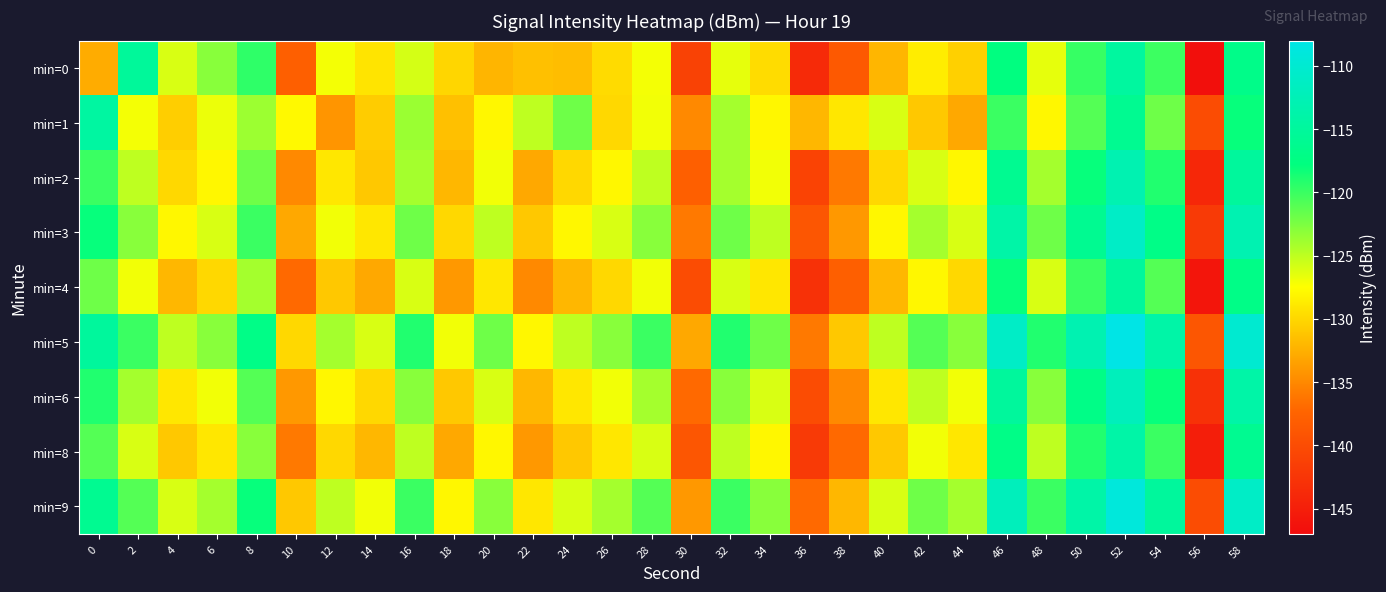

Reading left to right, what are all the values shown in this chart?

min=0: 0=-132.7	2=-115.2	4=-126.0	6=-123.0	8=-119.5	10=-137.9	12=-127.1	14=-129.2	16=-125.9	18=-130.1	20=-132.2	22=-131.5	24=-131.6	26=-129.8	28=-127.0	30=-141.1	32=-126.5	34=-129.7	36=-143.7	38=-138.6	40=-132.1	42=-128.6	44=-130.4	46=-117.6	48=-126.5	50=-119.8	52=-114.7	54=-120.1	56=-146.6	58=-116.8
min=1: 0=-114.5	2=-127.0	4=-130.6	6=-126.8	8=-123.8	10=-127.8	12=-134.2	14=-130.7	16=-123.7	18=-131.5	20=-128.0	22=-125.0	24=-122.0	26=-130.0	28=-127.0	30=-135.0	32=-124.0	34=-128.0	36=-132.0	38=-129.0	40=-126.0	42=-131.0	44=-133.0	46=-120.0	48=-128.0	50=-121.0	52=-116.0	54=-122.0	56=-140.0	58=-118.0
min=2: 0=-120.0	2=-125.0	4=-130.0	6=-128.0	8=-122.0	10=-135.0	12=-129.0	14=-131.0	16=-124.0	18=-132.0	20=-127.0	22=-133.0	24=-130.0	26=-128.0	28=-125.0	30=-138.0	32=-124.0	34=-127.0	36=-141.0	38=-136.0	40=-130.0	42=-126.0	44=-128.0	46=-116.0	48=-124.0	50=-118.0	52=-113.0	54=-119.0	56=-144.0	58=-115.0
min=3: 0=-118.0	2=-123.0	4=-128.0	6=-126.0	8=-120.0	10=-133.0	12=-127.0	14=-129.0	16=-122.0	18=-130.0	20=-125.0	22=-131.0	24=-128.0	26=-126.0	28=-123.0	30=-136.0	32=-122.0	34=-125.0	36=-139.0	38=-134.0	40=-128.0	42=-124.0	44=-126.0	46=-114.0	48=-122.0	50=-116.0	52=-111.0	54=-117.0	56=-142.0	58=-113.0
min=4: 0=-122.0	2=-127.0	4=-132.0	6=-130.0	8=-124.0	10=-137.0	12=-131.0	14=-133.0	16=-126.0	18=-134.0	20=-129.0	22=-135.0	24=-132.0	26=-130.0	28=-127.0	30=-140.0	32=-126.0	34=-129.0	36=-143.0	38=-138.0	40=-132.0	42=-128.0	44=-130.0	46=-118.0	48=-126.0	50=-120.0	52=-115.0	54=-121.0	56=-146.0	58=-117.0
min=5: 0=-115.0	2=-120.0	4=-125.0	6=-123.0	8=-117.0	10=-130.0	12=-124.0	14=-126.0	16=-119.0	18=-127.0	20=-122.0	22=-128.0	24=-125.0	26=-123.0	28=-120.0	30=-133.0	32=-119.0	34=-122.0	36=-136.0	38=-131.0	40=-125.0	42=-121.0	44=-123.0	46=-111.0	48=-119.0	50=-113.0	52=-108.0	54=-114.0	56=-139.0	58=-110.0
min=6: 0=-119.0	2=-124.0	4=-129.0	6=-127.0	8=-121.0	10=-134.0	12=-128.0	14=-130.0	16=-123.0	18=-131.0	20=-126.0	22=-132.0	24=-129.0	26=-127.0	28=-124.0	30=-137.0	32=-123.0	34=-126.0	36=-140.0	38=-135.0	40=-129.0	42=-125.0	44=-127.0	46=-115.0	48=-123.0	50=-117.0	52=-112.0	54=-118.0	56=-143.0	58=-114.0
min=8: 0=-121.0	2=-126.0	4=-131.0	6=-129.0	8=-123.0	10=-136.0	12=-130.0	14=-132.0	16=-125.0	18=-133.0	20=-128.0	22=-134.0	24=-131.0	26=-129.0	28=-126.0	30=-139.0	32=-125.0	34=-128.0	36=-142.0	38=-137.0	40=-131.0	42=-127.0	44=-129.0	46=-117.0	48=-125.0	50=-119.0	52=-114.0	54=-120.0	56=-145.0	58=-116.0
min=9: 0=-116.0	2=-121.0	4=-126.0	6=-124.0	8=-118.0	10=-131.0	12=-125.0	14=-127.0	16=-120.0	18=-128.0	20=-123.0	22=-129.0	24=-126.0	26=-124.0	28=-121.0	30=-134.0	32=-120.0	34=-123.0	36=-137.0	38=-132.0	40=-126.0	42=-122.0	44=-124.0	46=-112.0	48=-120.0	50=-114.0	52=-109.0	54=-115.0	56=-140.0	58=-111.0